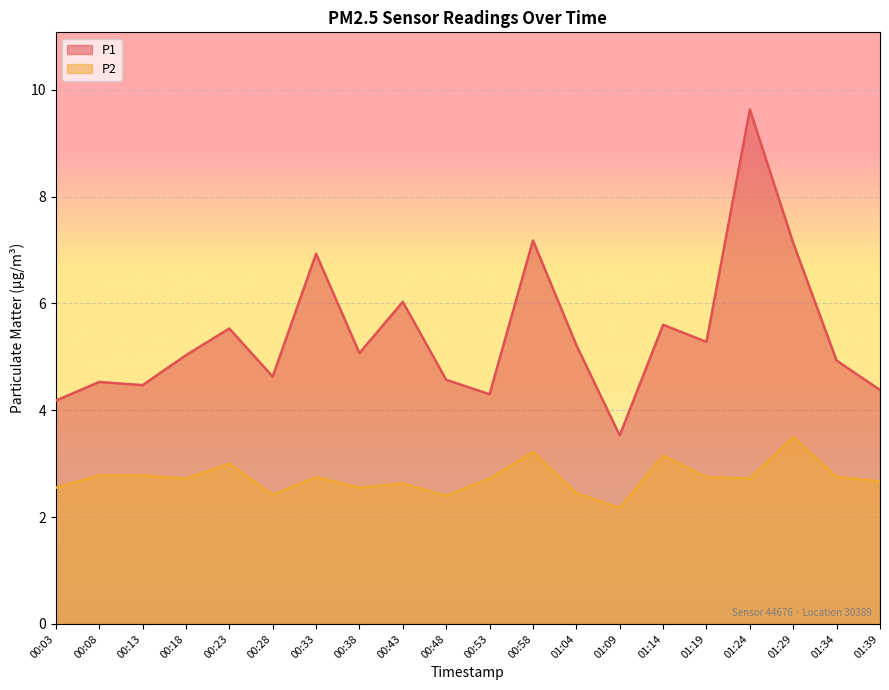

In P2, how many points are higher than both neighbors (excluding endpoints)?

6